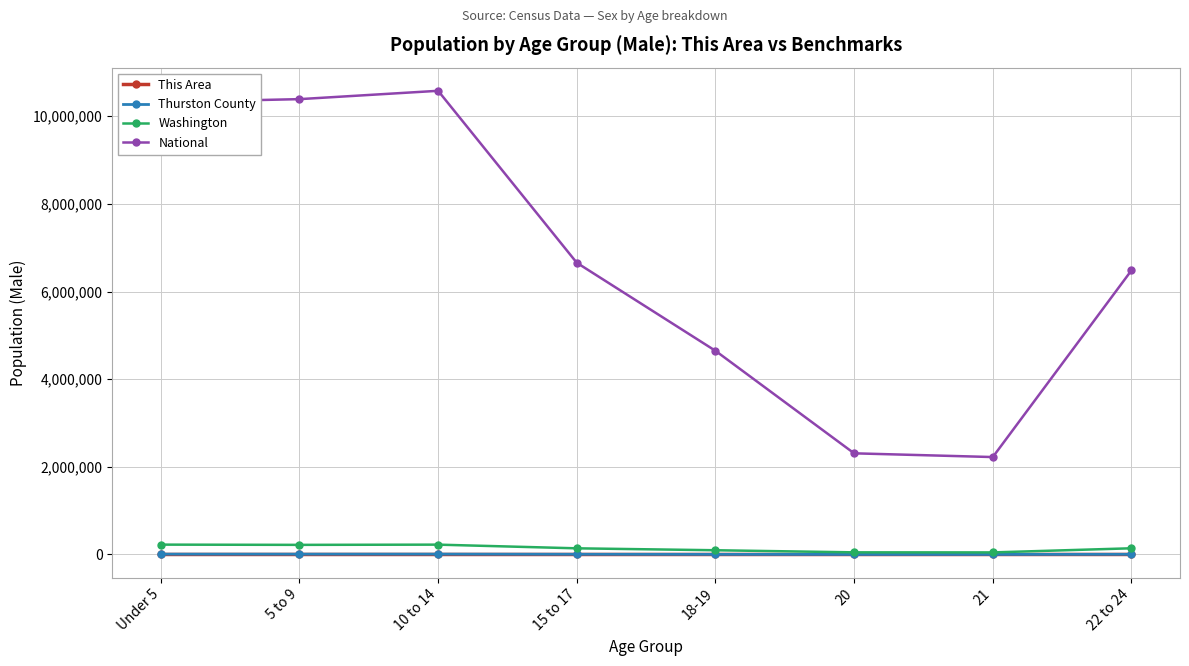

Which series has the largest range (max minus min)?

National